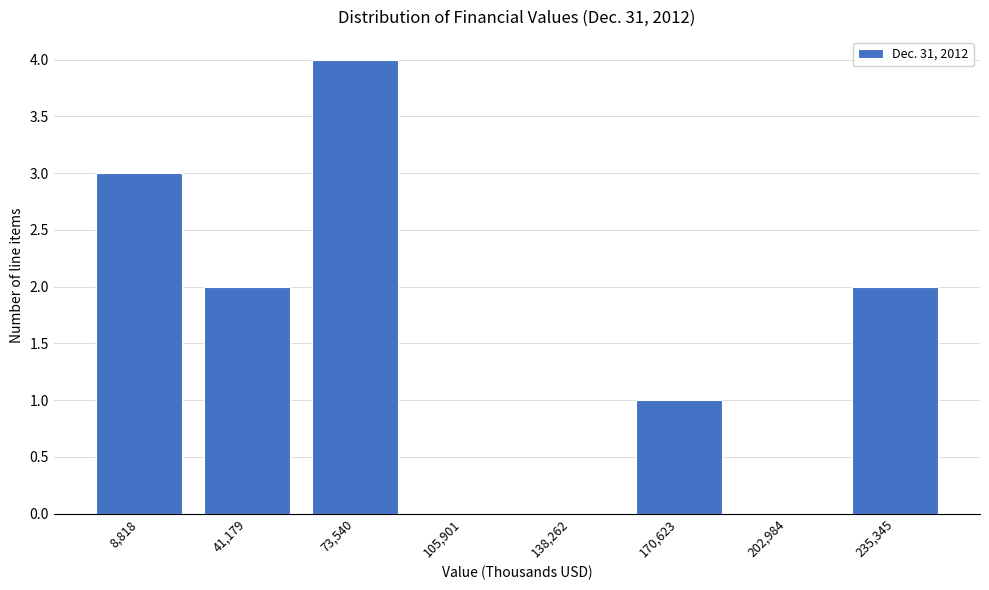

Reading left to right, extract all data points from this chart.

8,818=3	41,179=2	73,540=4	105,901=0	138,262=0	170,623=1	202,984=0	235,345=2